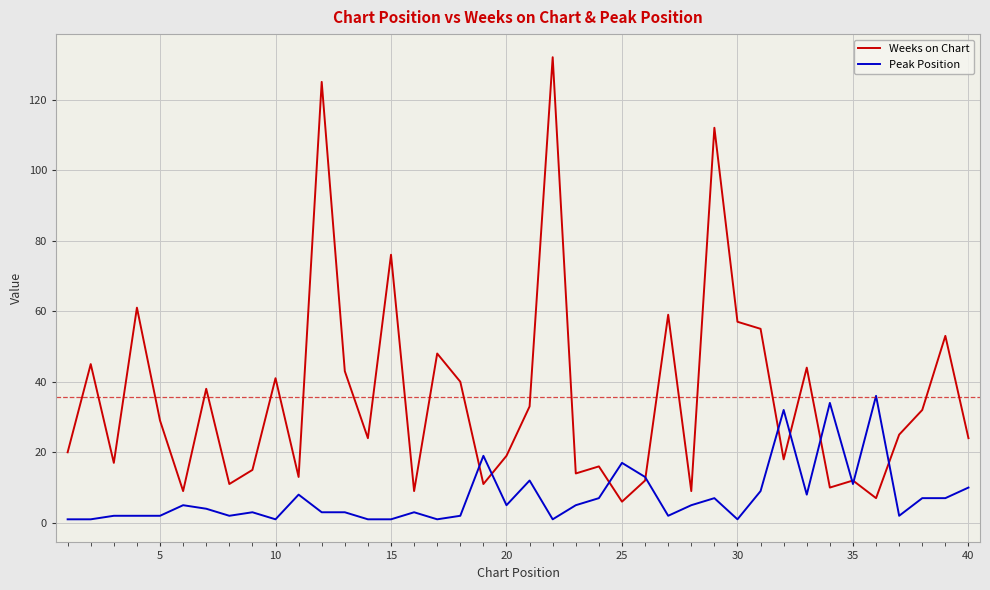

How many lines are shown in the chart?

2